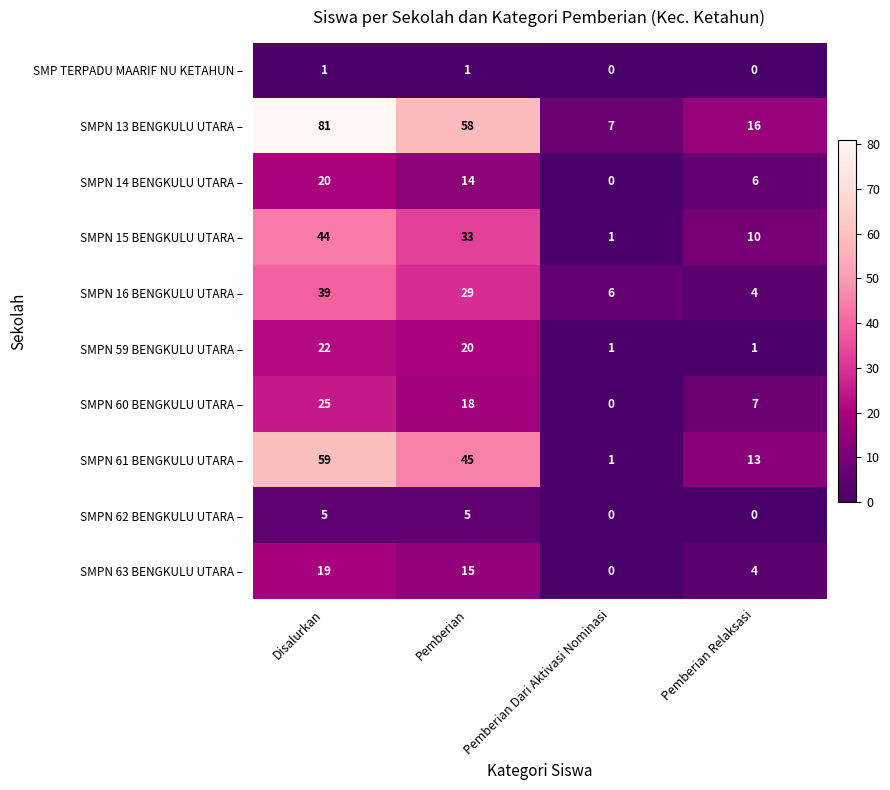

The SMPN 59 BENGKULU UTARA – series shows 20 at Pemberian. True or false?

True